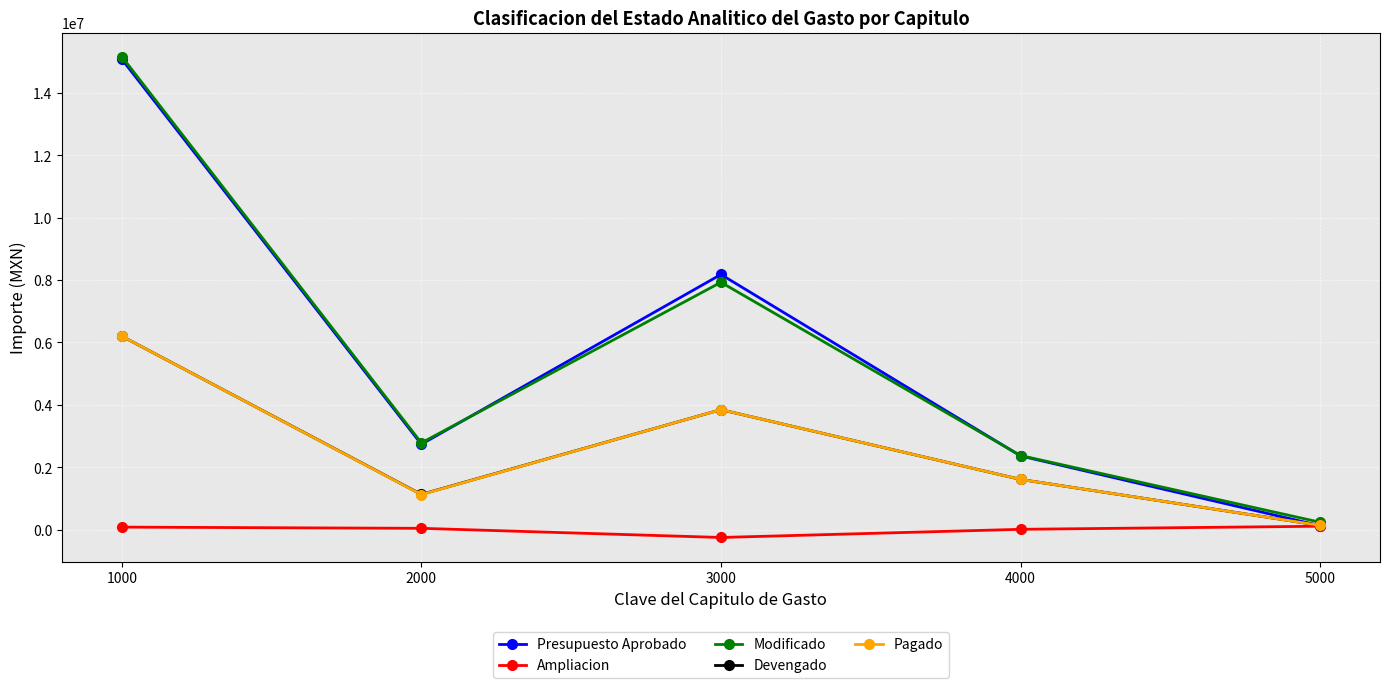

What is the difference between the maximum and minimum values in the Devengado series?

6062444.3